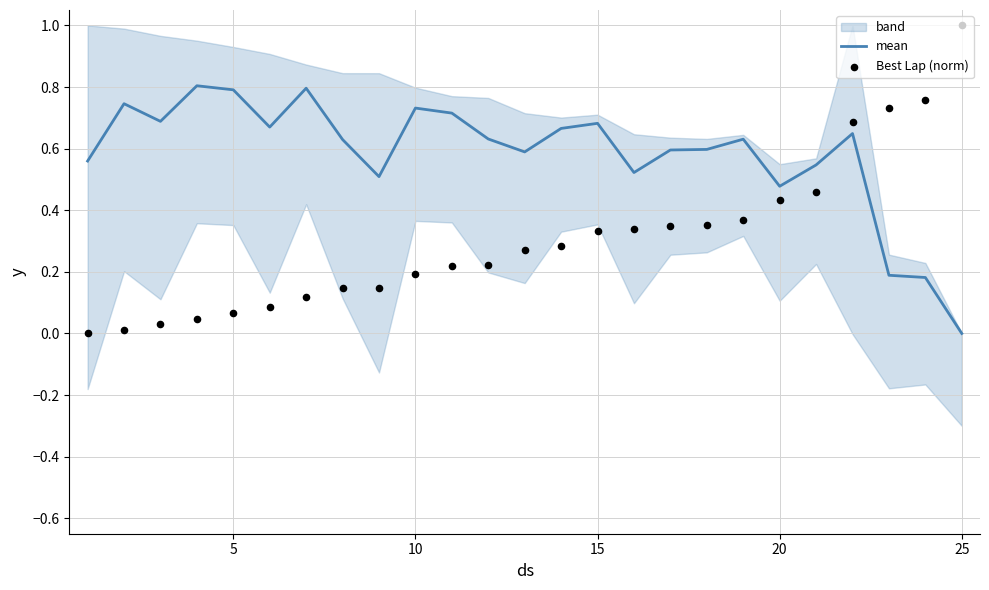

Which series has the largest Y range (max minus min)?

Best Lap (norm)